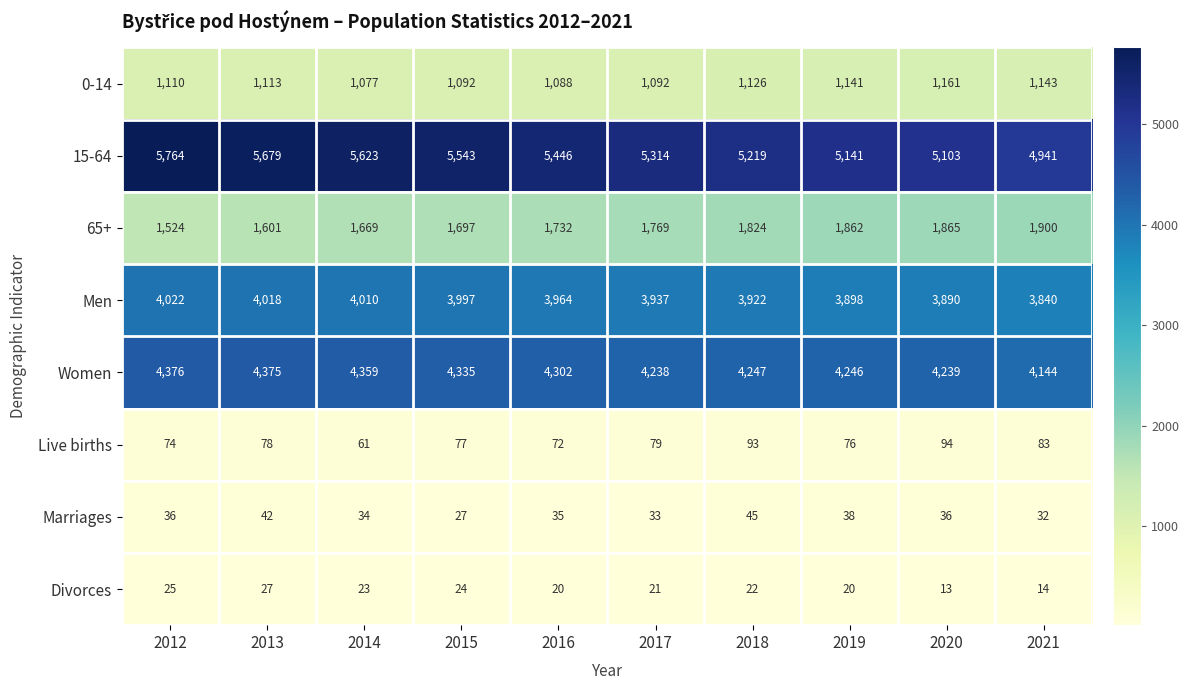

Which series changed the most between 2013 and 2017?

15-64